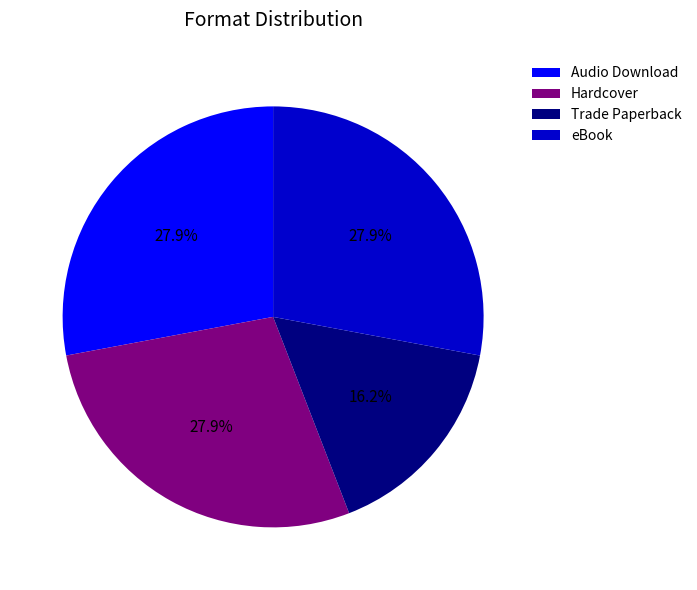

Which category has the smallest portion of the pie?

Trade Paperback